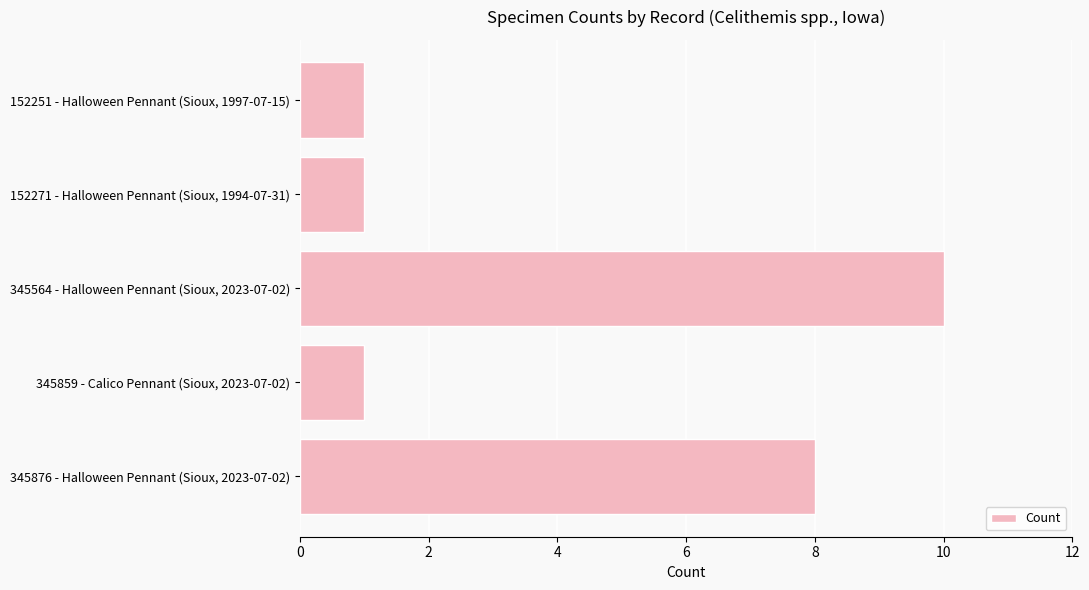

What is the greatest value displayed?

10